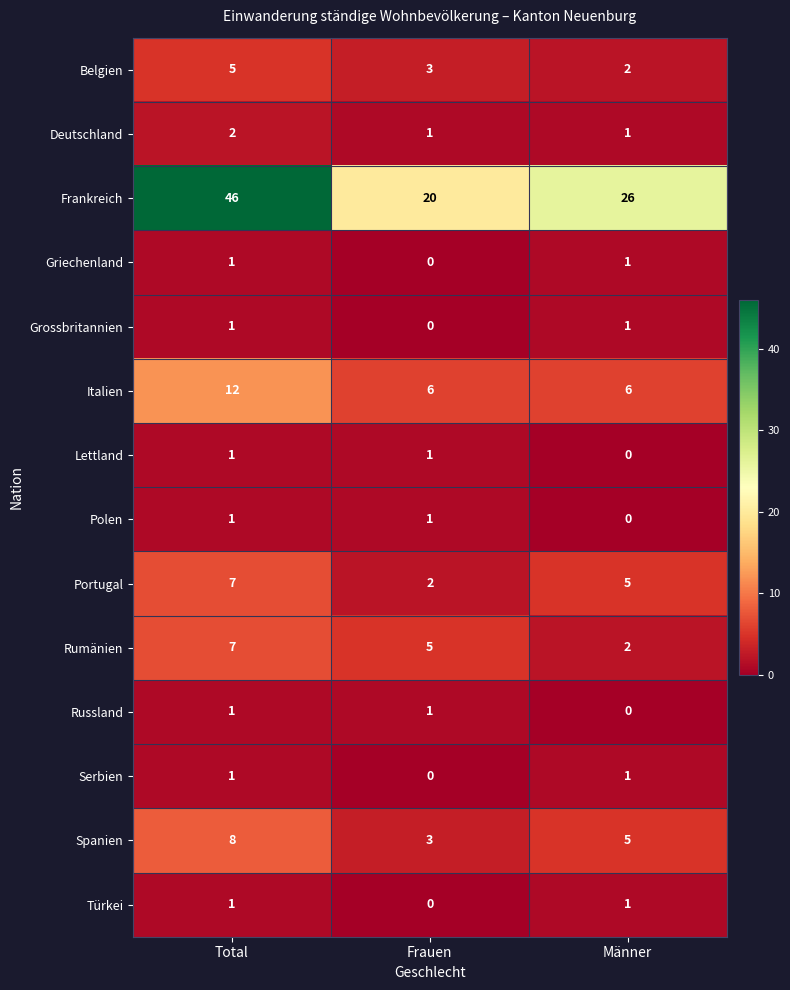

Between Total and Frauen, which series saw the biggest shift?

Frankreich